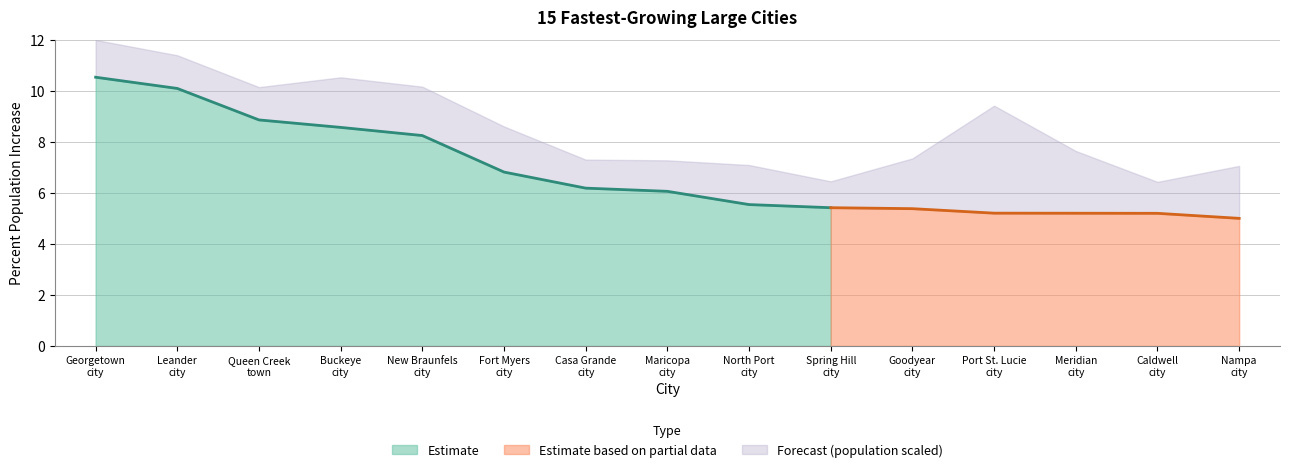

Reading left to right, extract all data points from this chart.

10.5	10.1	8.9	8.6	8.3	6.8	6.2	6.1	5.5	5.4	5.4	5.2	5.2	5.2	5.0